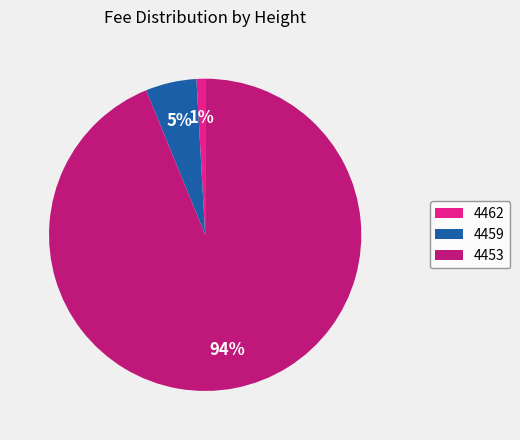

Count the number of slices in the pie.

3